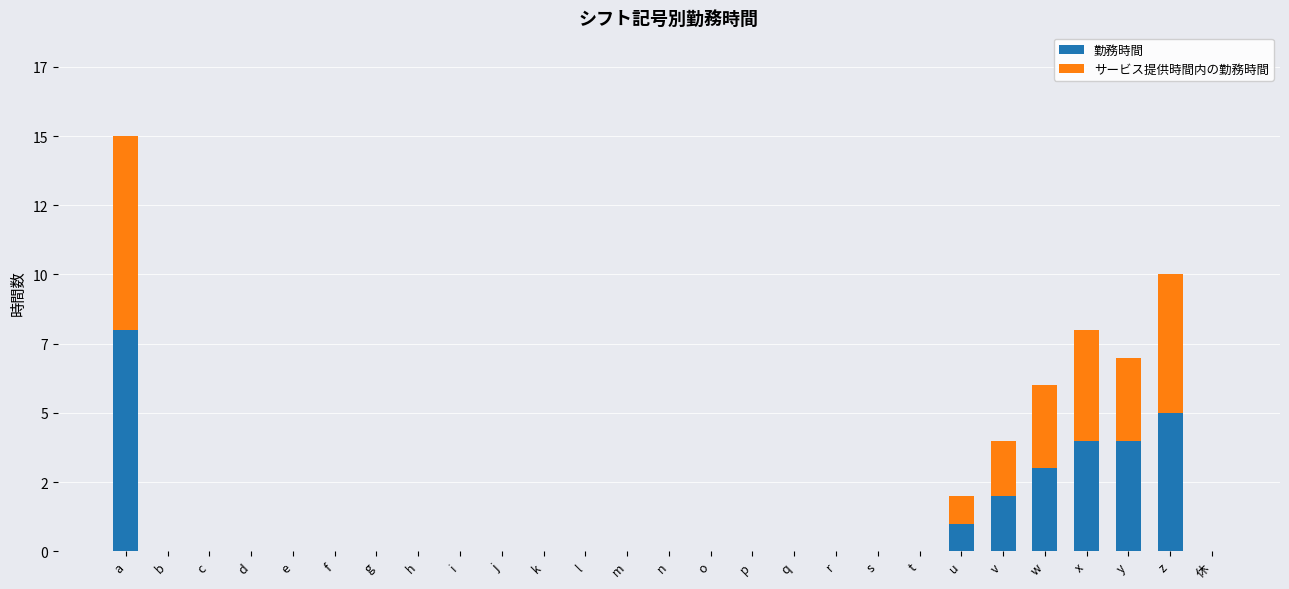

What is the sum of all 勤務時間 values?

27